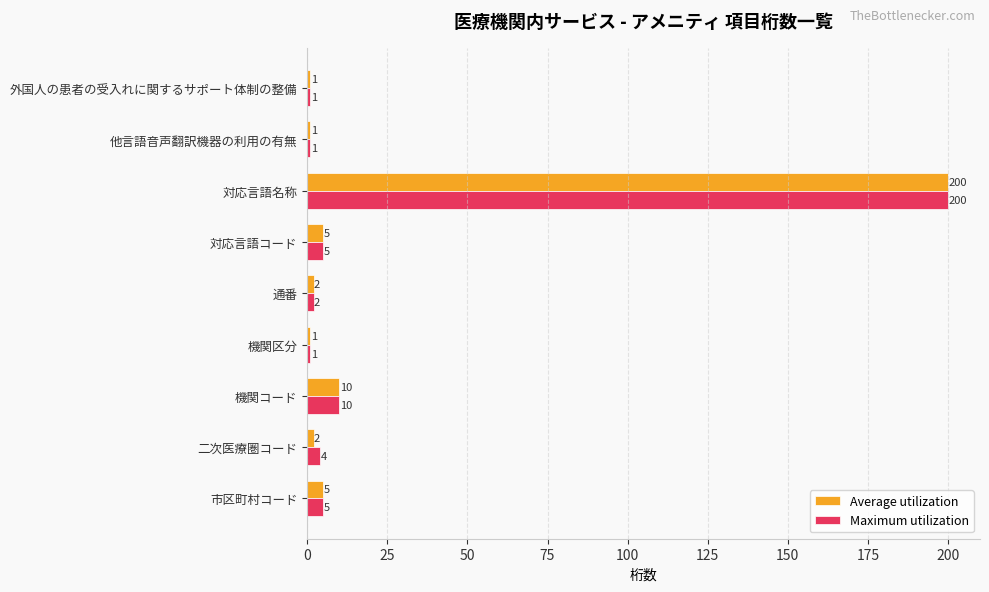

Rank the series by their average value, from highest to lowest.

Maximum utilization, Average utilization